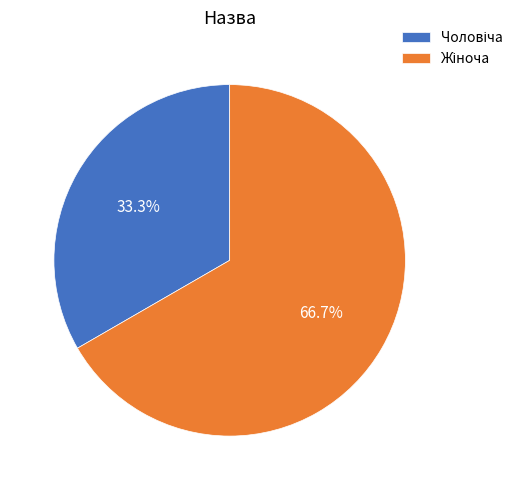

Does any single category account for the majority?

Yes